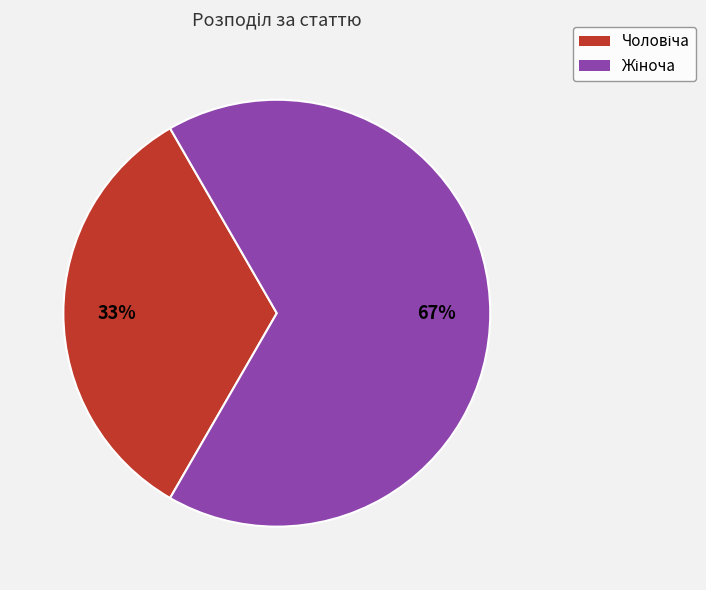

Rank the categories by value from highest to lowest.

Жіноча, Чоловіча